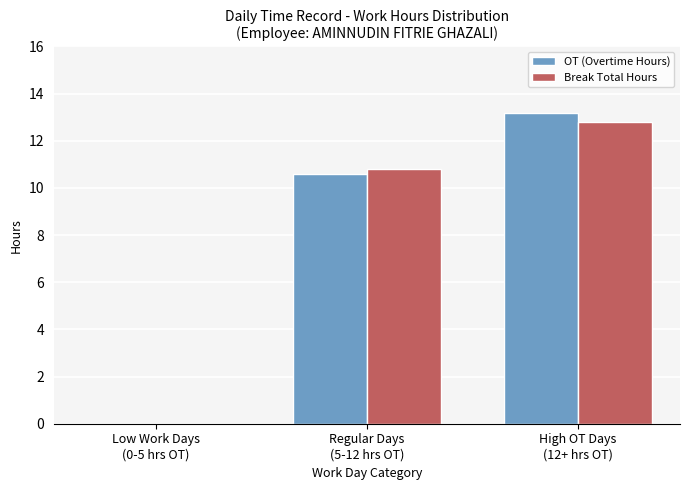

What is the sum of all Break Total Hours values?

23.6